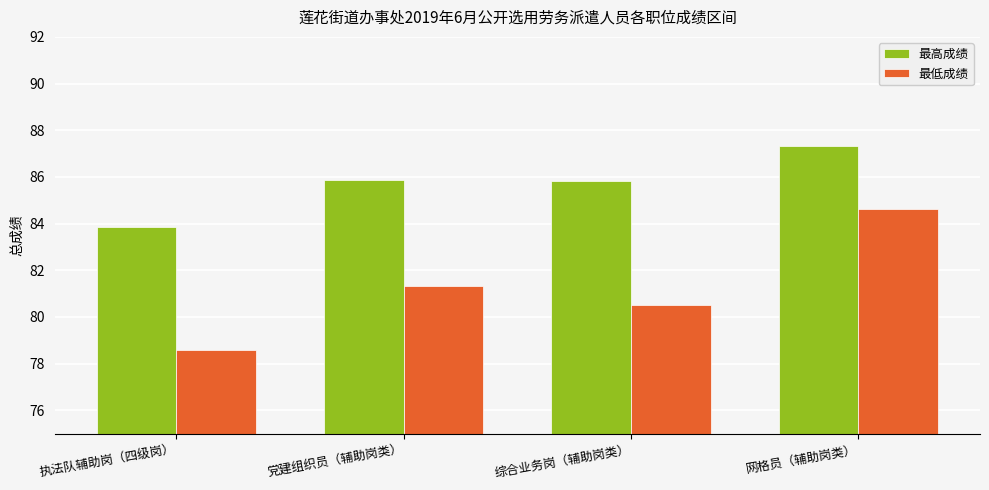

Which series changed the most between 执法队辅助岗（四级岗） and 综合业务岗（辅助岗类）?

最高成绩